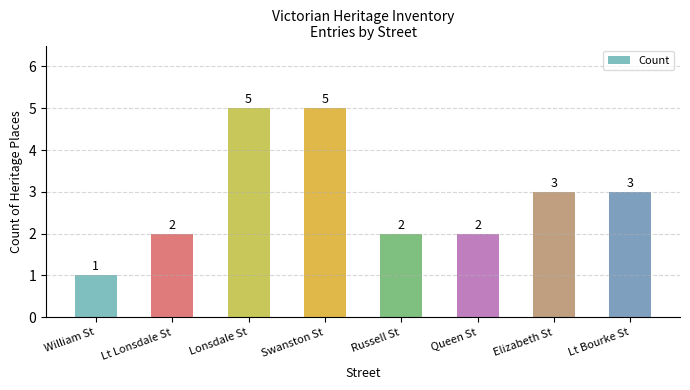

What is the change in value from Lt Lonsdale St to Elizabeth St?

+1